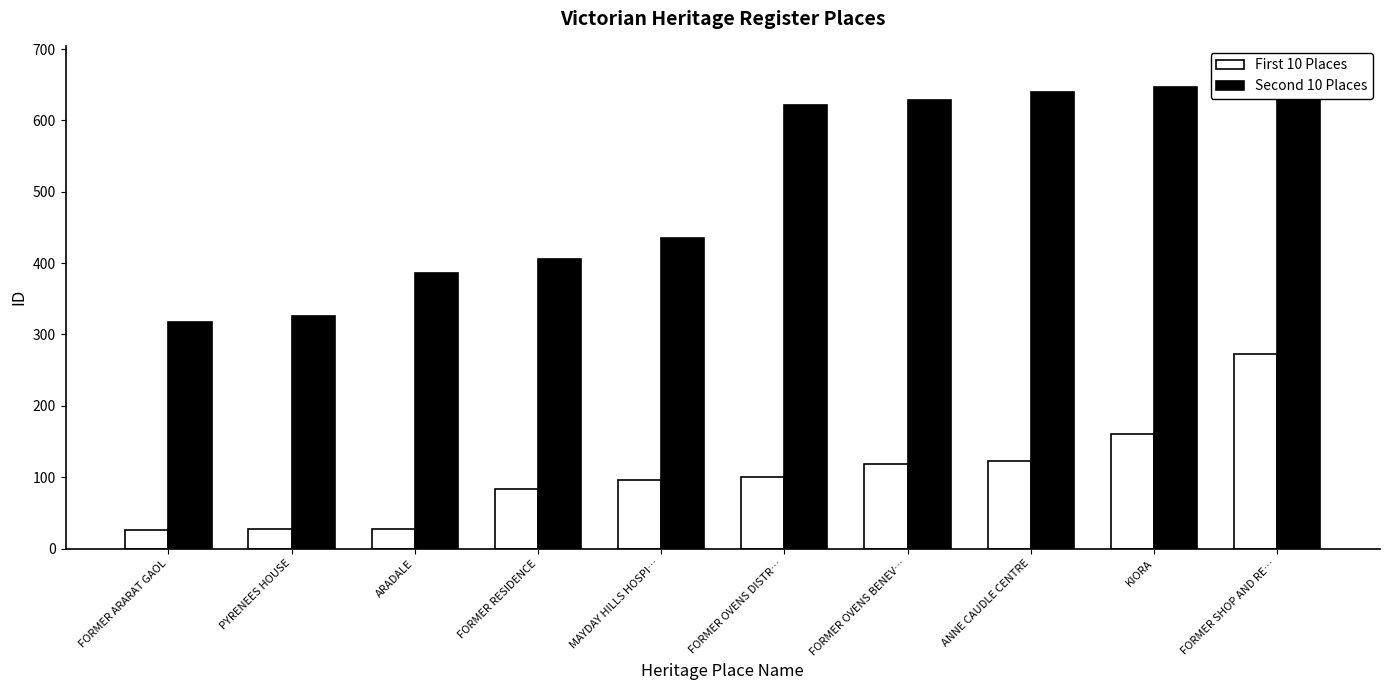

What is the smallest value displayed?

26